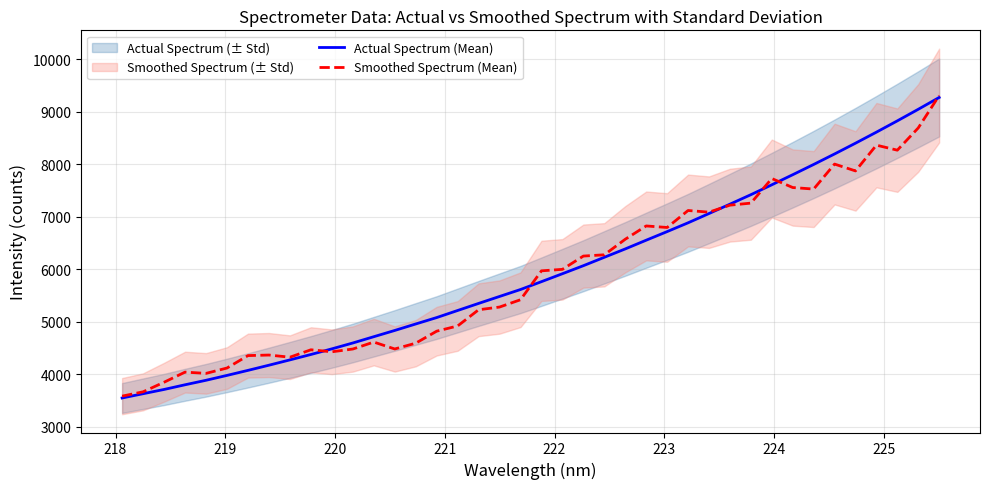

Is it true that Actual Spectrum (Mean) equals 5295.6 at 35?

False